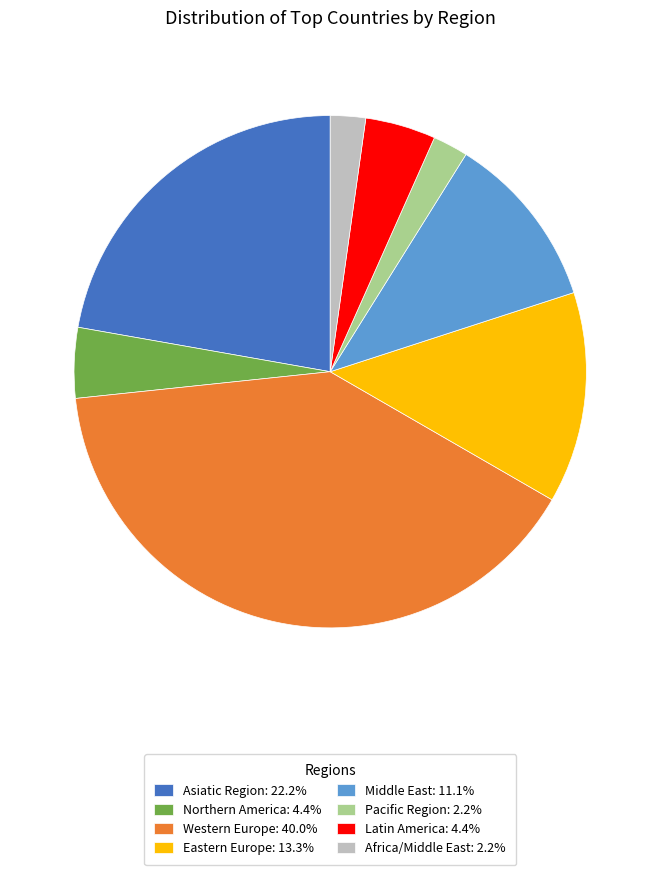

Which category has the biggest portion of the pie?

Western Europe